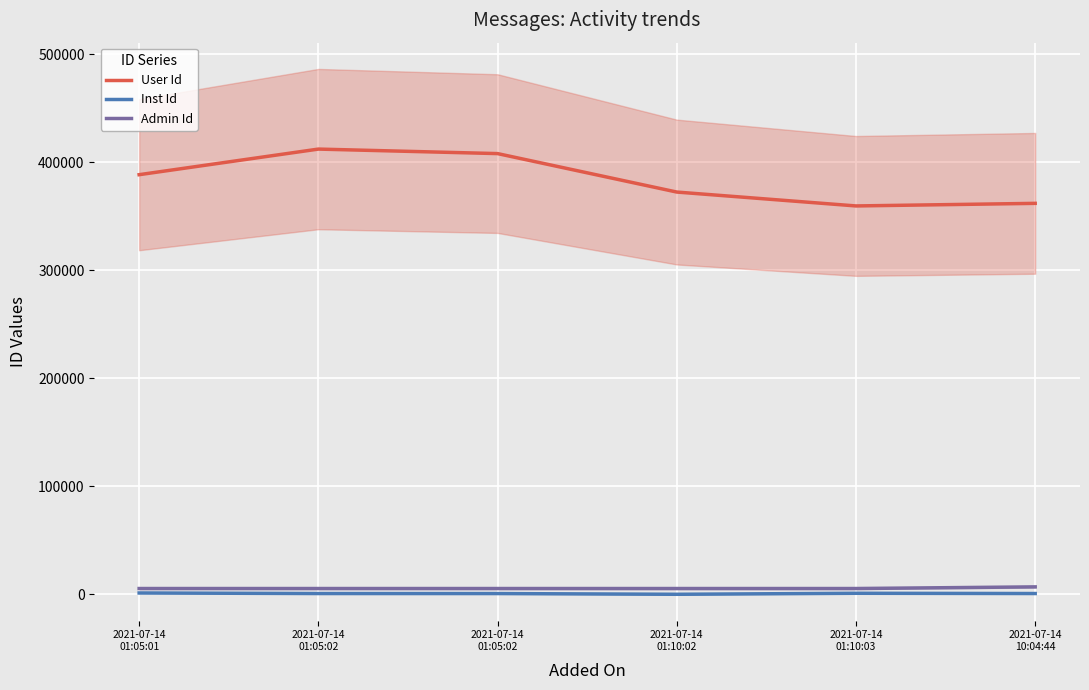

How many lines are shown in the chart?

3